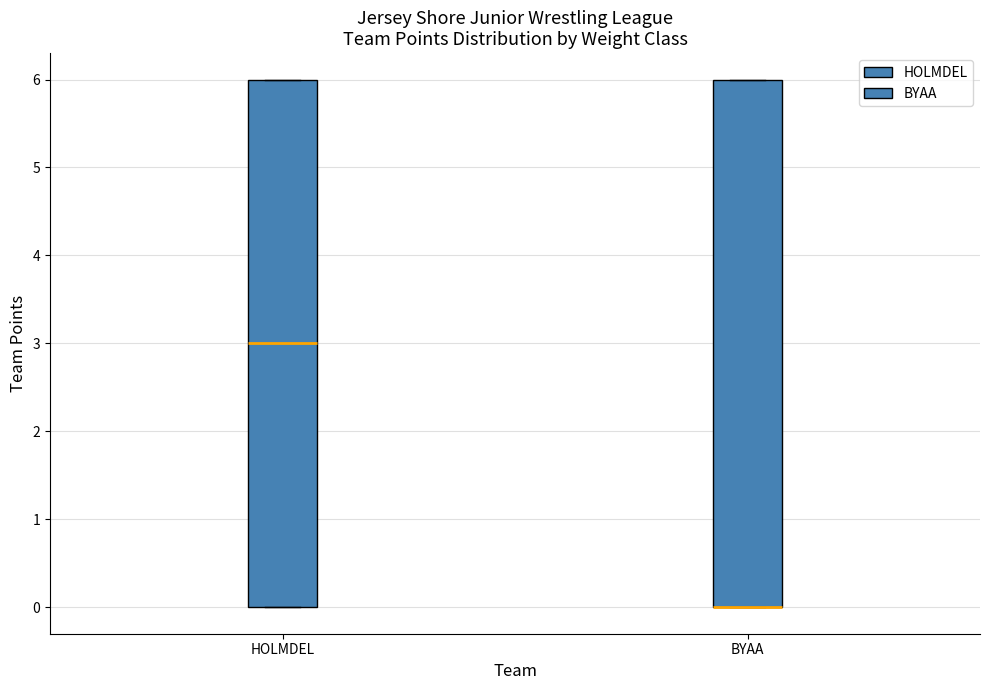

Reading left to right, read every box against the y-axis: the position of its median line, the range the box covers, and the ends of its whiskers. The values are not printed on the chart, so give them approximately, as read against the axis.

HOLMDEL: median 3, box 0 to 6, whiskers 0 to 6
BYAA: median 0 (drawn on the box's lower edge), box 0 to 6, whiskers 0 to 6